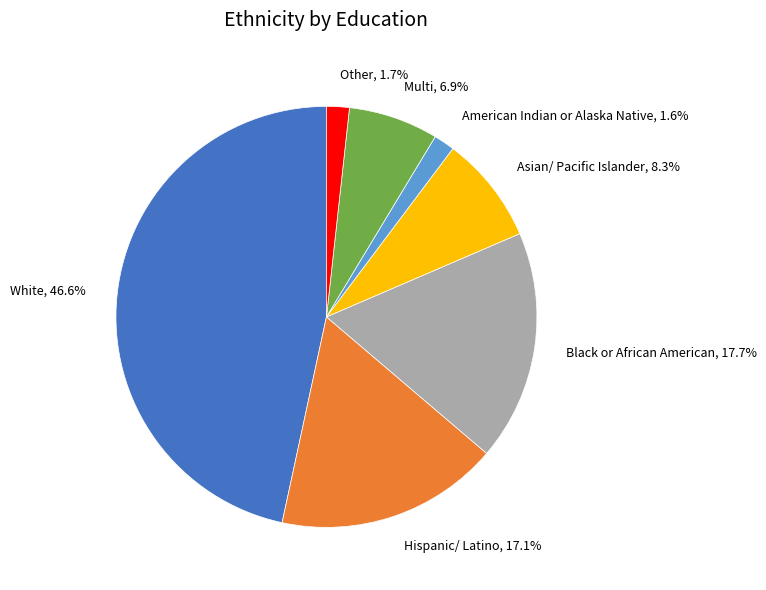

How many slices are in this pie chart?

7